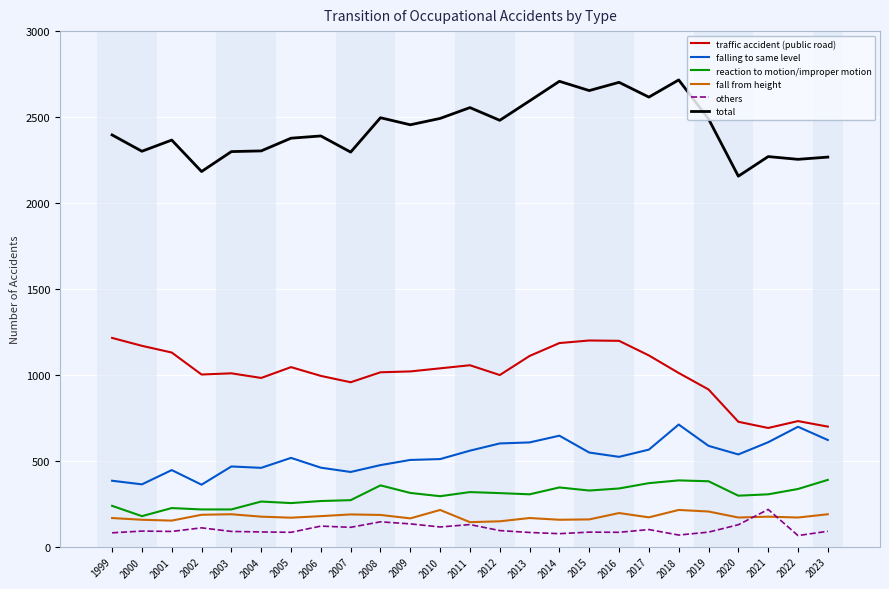

What is the smallest value displayed?

65